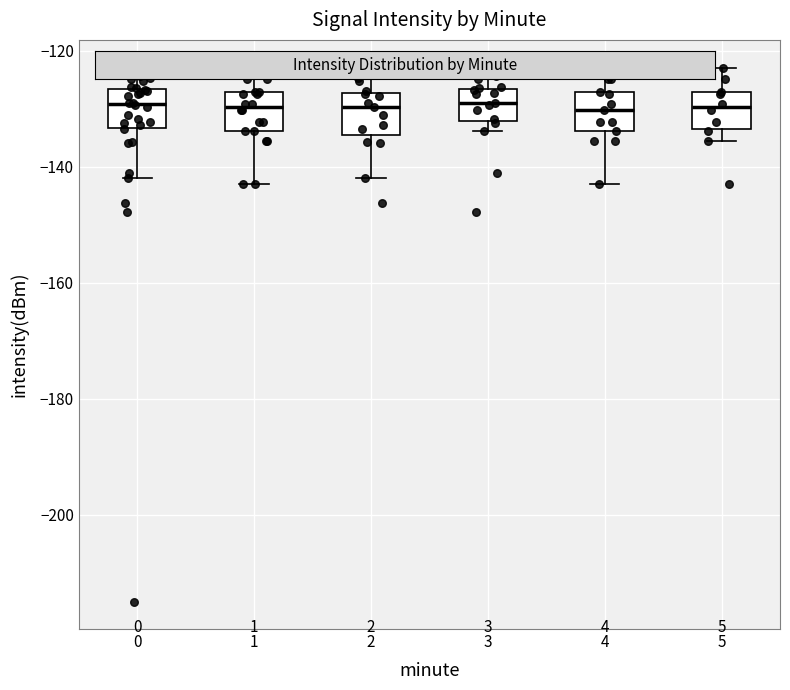

Reading left to right, transcribe this box plot: for each box, give where its median line is, the range the box spans, and where its two whiskers end, as read against the y-axis. The values are not printed on the chart, so give them approximately, as read against the axis.

0: median -130, box -134 to -126, whiskers -142 to -122
1: median -130, box -134 to -128, whiskers -142 to -124
2: median -130, box -134 to -128, whiskers -142 to -122
3: median -130, box -132 to -126, whiskers -134 to -124
4: median -130, box -134 to -128, whiskers -142 to -124
5: median -130, box -134 to -128, whiskers -136 to -124